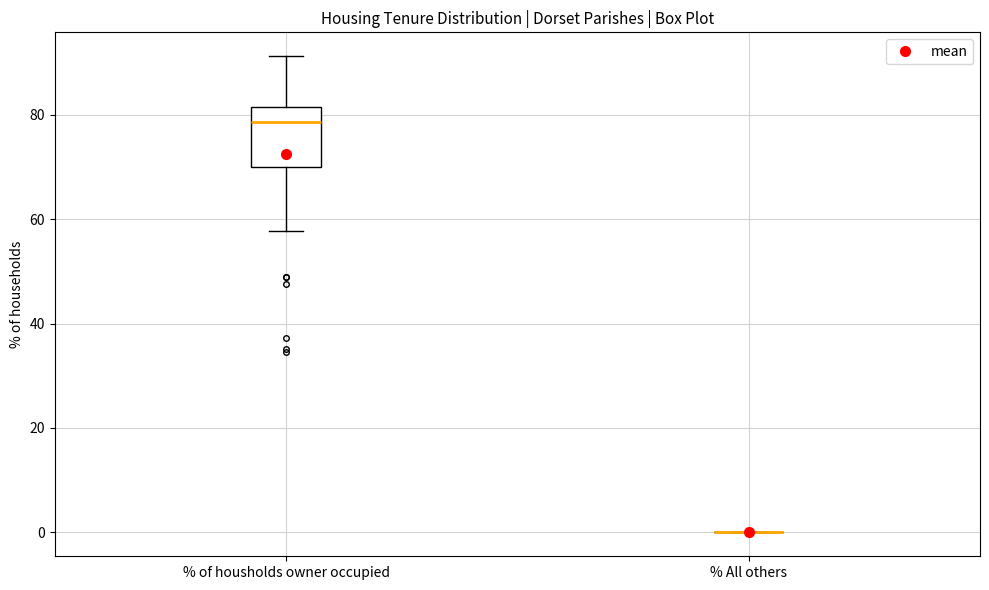

Where does the median line of the box for % of housholds owner occupied sit on the y-axis? The values are not printed on the chart, so give them approximately, as read against the axis.

78